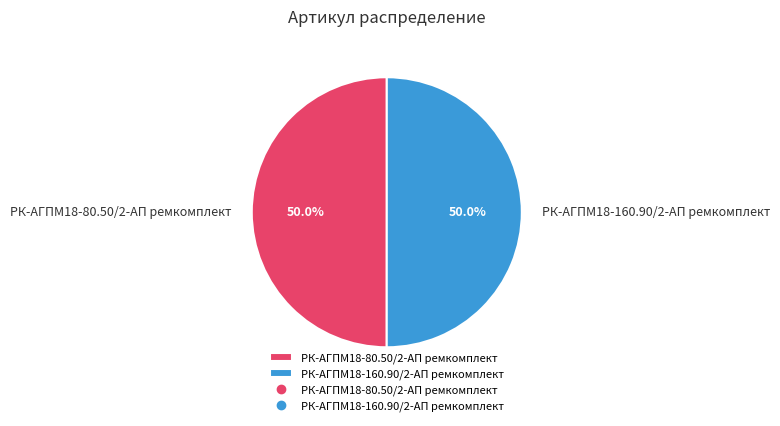

What is the ratio of the value at РК-АГПМ18-80.50/2-АП ремкомплект to the value at РК-АГПМ18-160.90/2-АП ремкомплект?

1.0